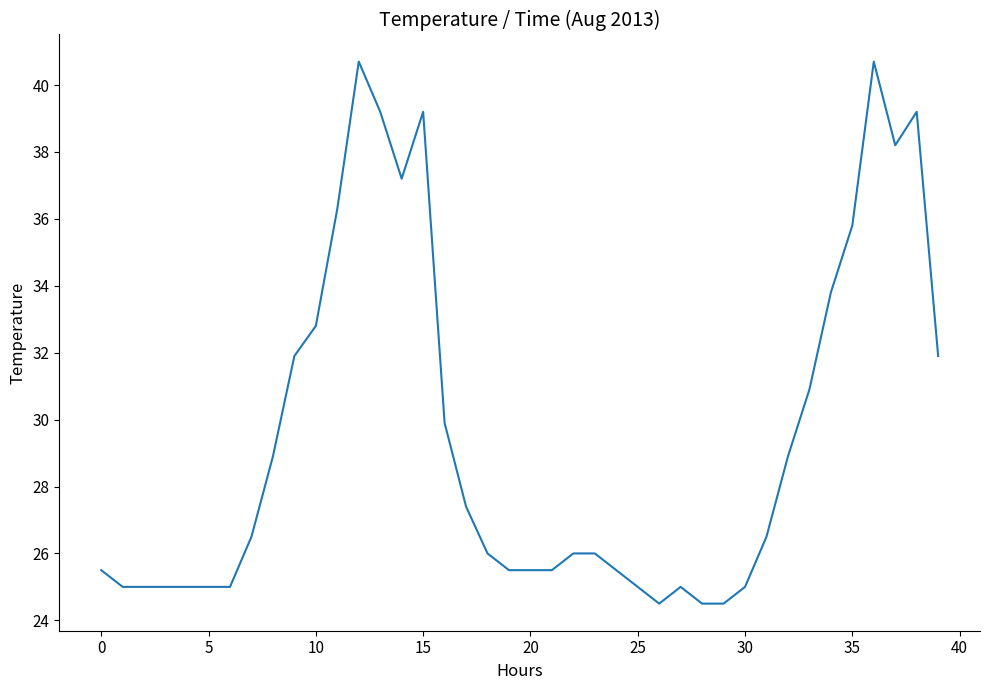

What is the minimum value shown in the chart?

24.5